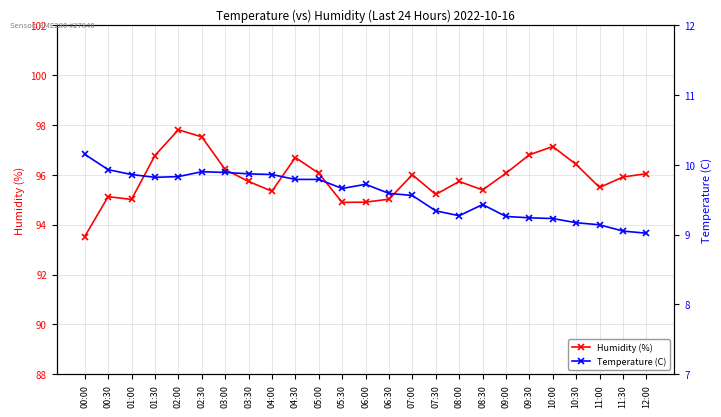

At which category is the sum across all series the highest?

02:00